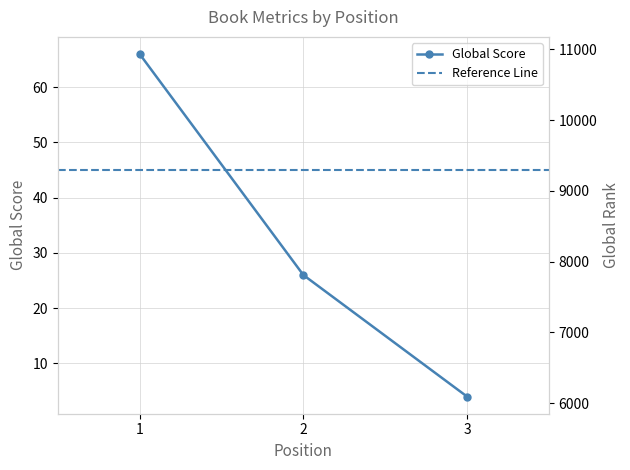

The Global Score series shows 44 at 2. True or false?

False